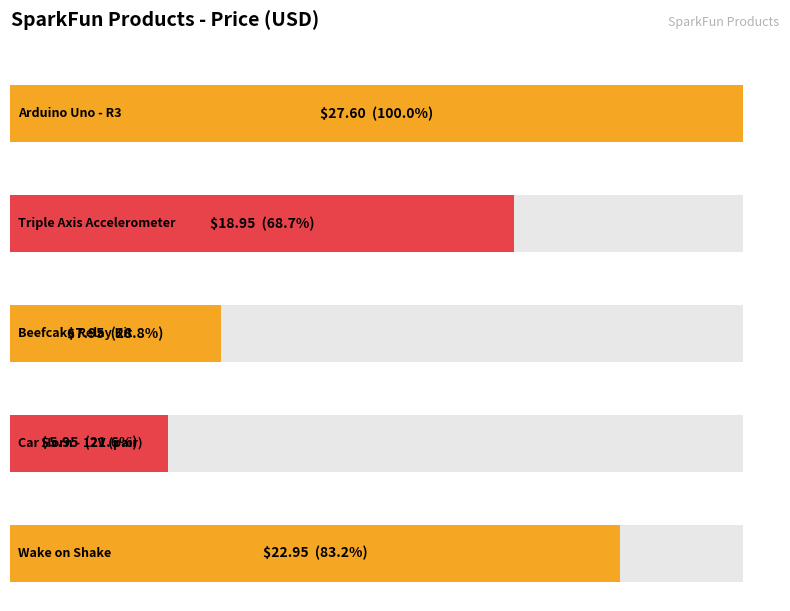

What is the average value?

16.7